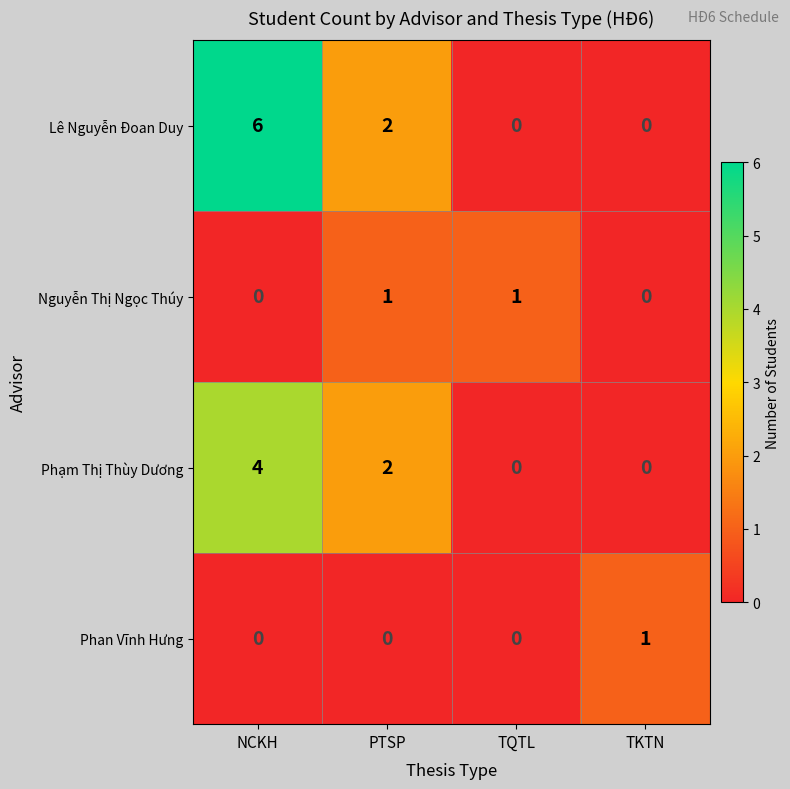

Count the Lê Nguyễn Đoan Duy values in the range 0 to 6.

4